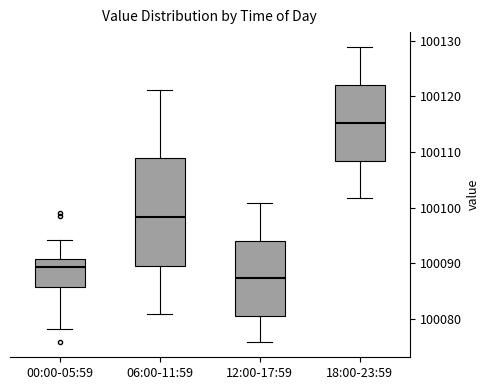

Comparing the boxes themselves (not the whiskers), which one is the tallest?

06:00-11:59